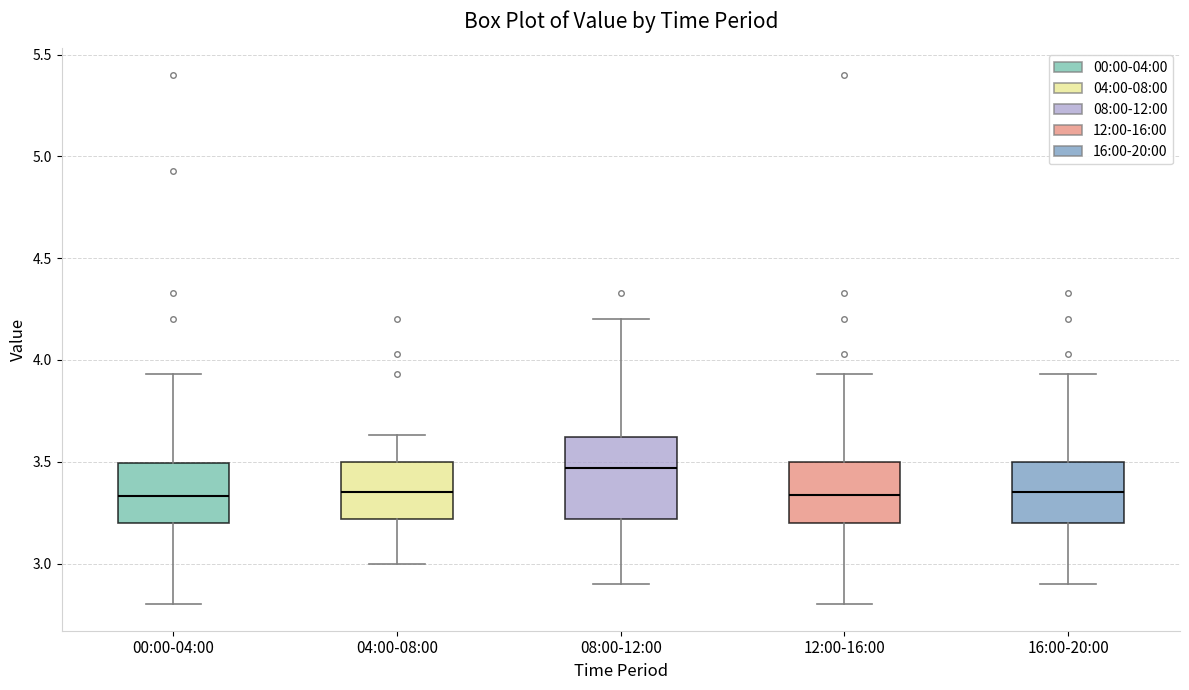

Reading left to right, transcribe this box plot: for each box, give where its median line is, the range the box spans, and where its two whiskers end, as read against the y-axis. The values are not printed on the chart, so give them approximately, as read against the axis.

00:00-04:00: median 3.35, box 3.20 to 3.50, whiskers 2.80 to 3.95
04:00-08:00: median 3.35, box 3.20 to 3.50, whiskers 3.00 to 3.65
08:00-12:00: median 3.45, box 3.20 to 3.60, whiskers 2.90 to 4.20
12:00-16:00: median 3.35, box 3.20 to 3.50, whiskers 2.80 to 3.95
16:00-20:00: median 3.35, box 3.20 to 3.50, whiskers 2.90 to 3.95